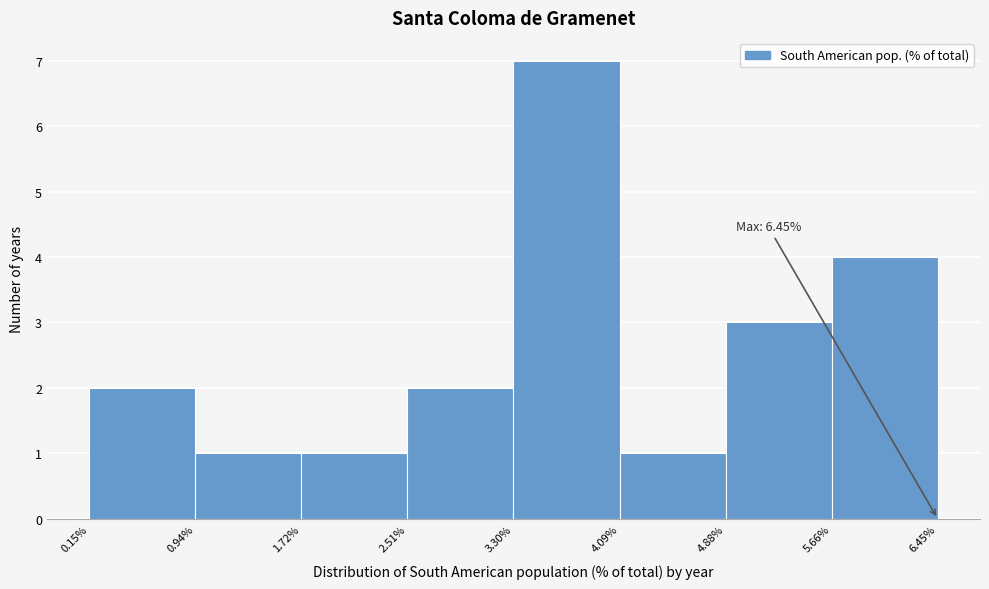

Which range on the x-axis has the tallest bar?

3.30% to 4.09%